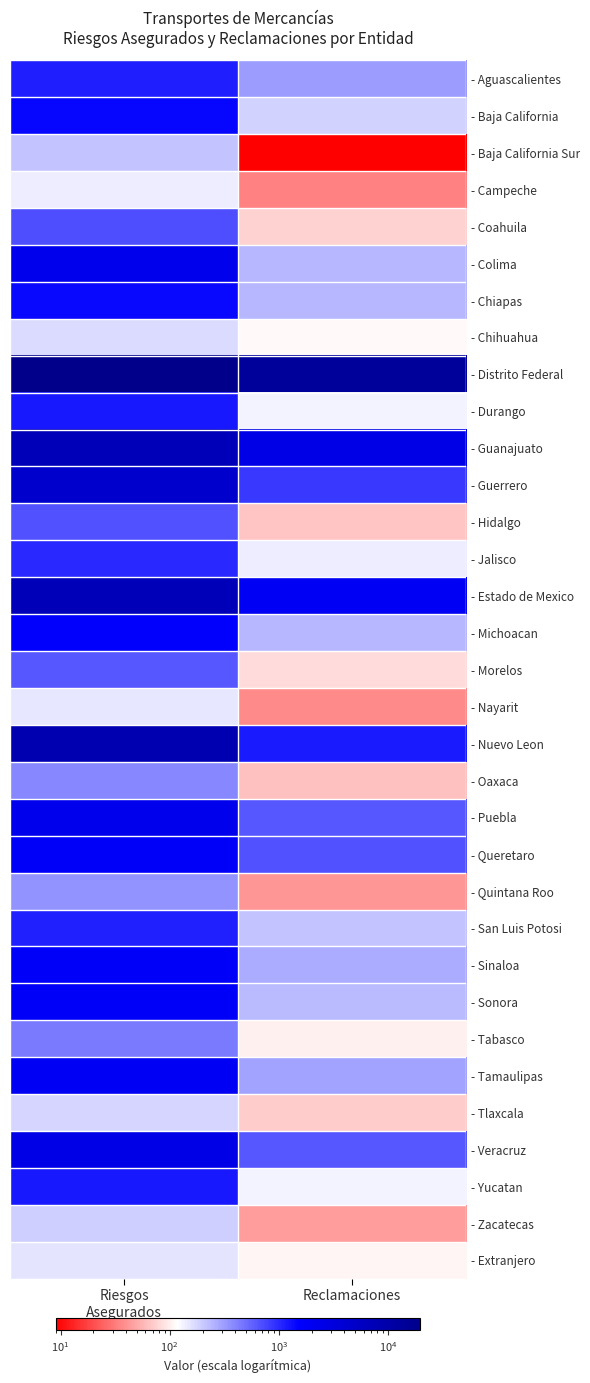

What is the difference between the highest and lowest values at Riesgos
Asegurados?

19725